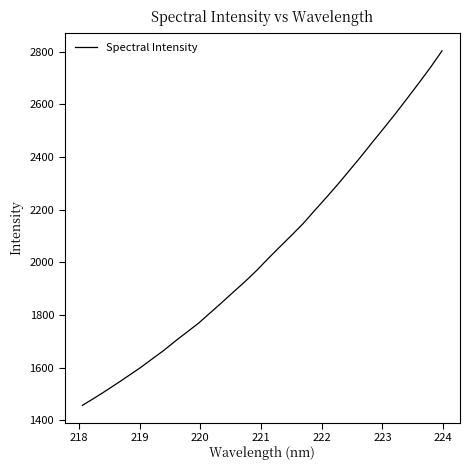

What is the smallest value displayed?

1457.1